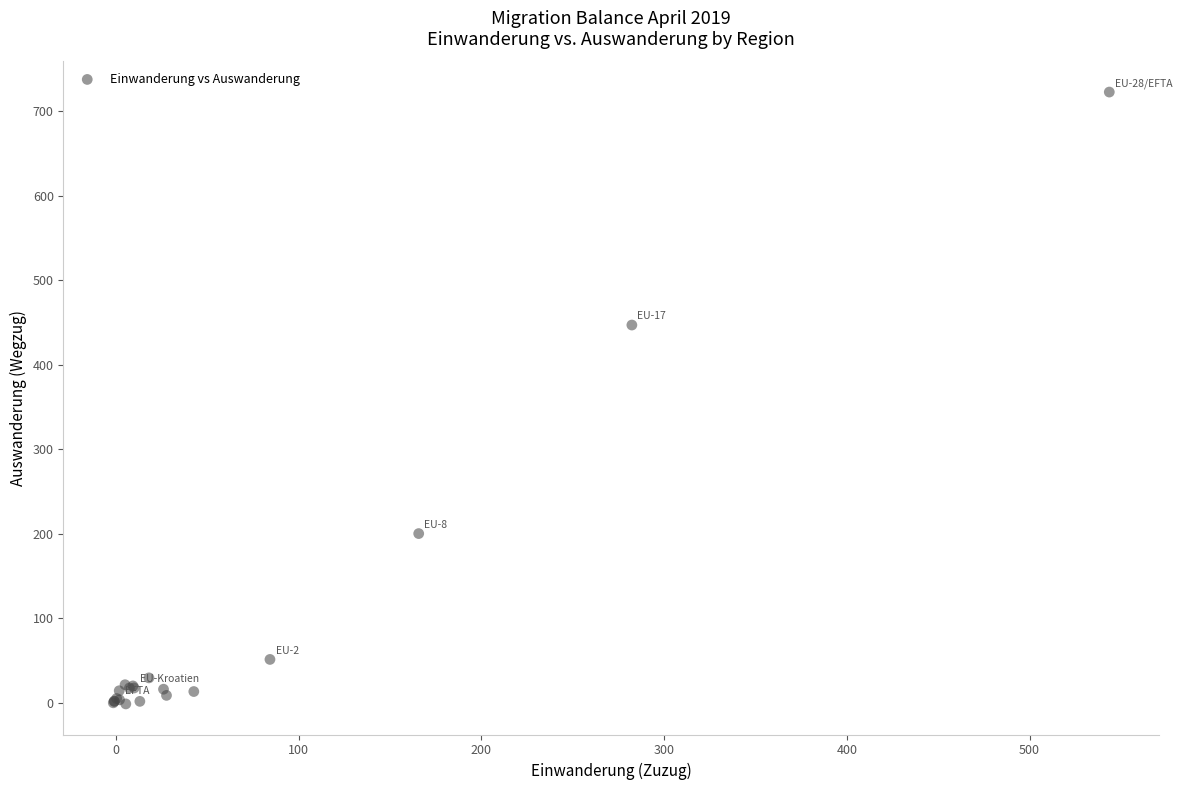

What Y value in the scatter plot is closest to 360?

446.9